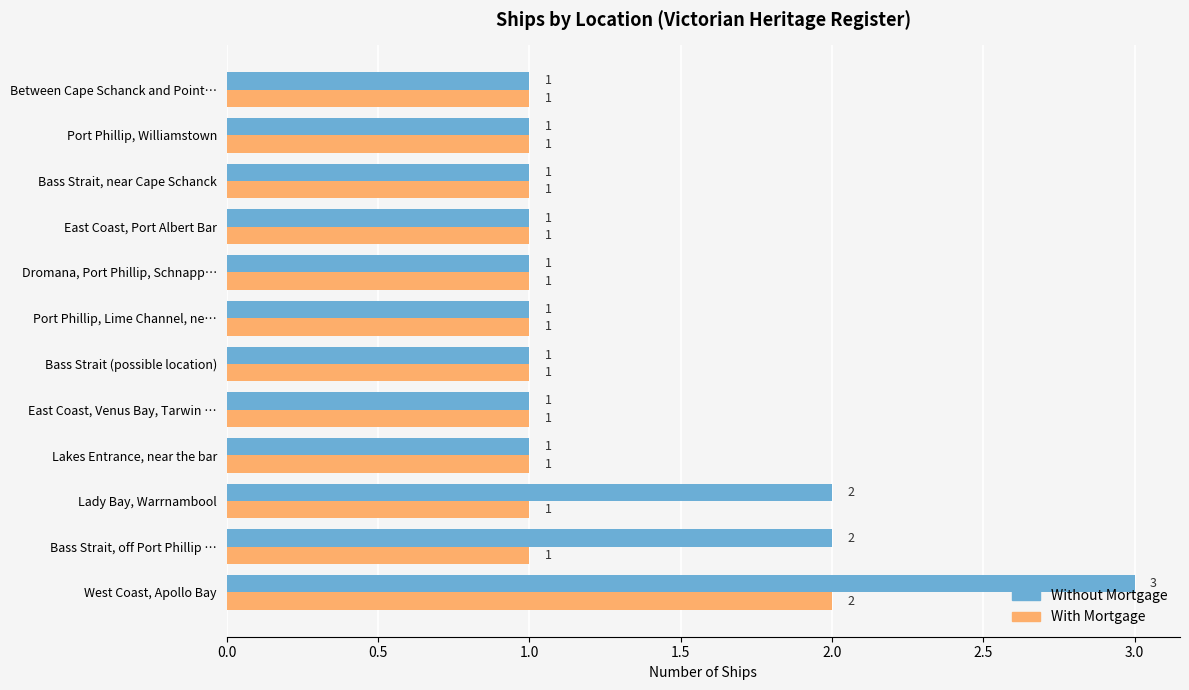

Which category has the highest value across all series?

West Coast, Apollo Bay